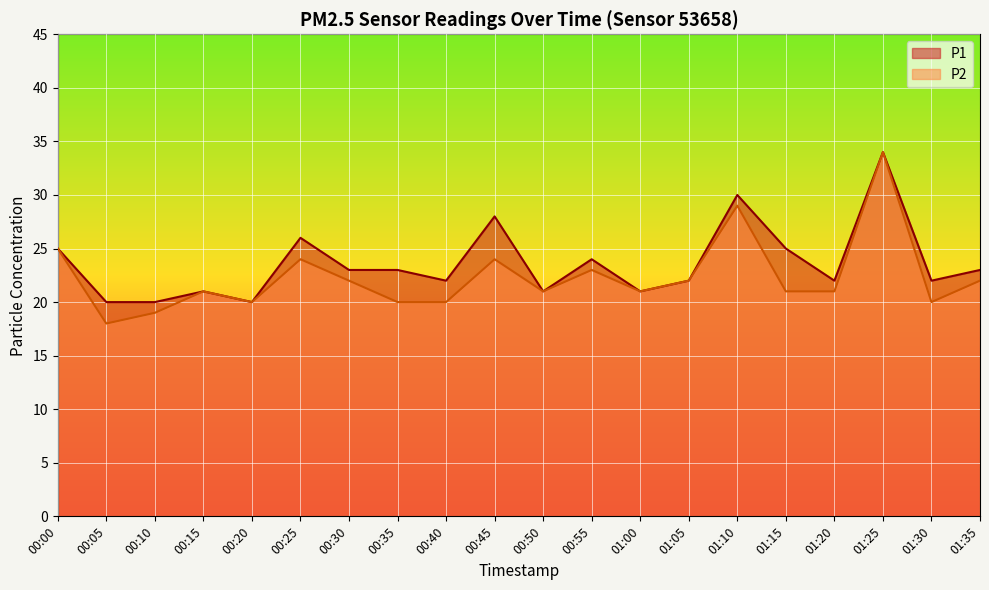

At which label does P1 reach its minimum?

00:05